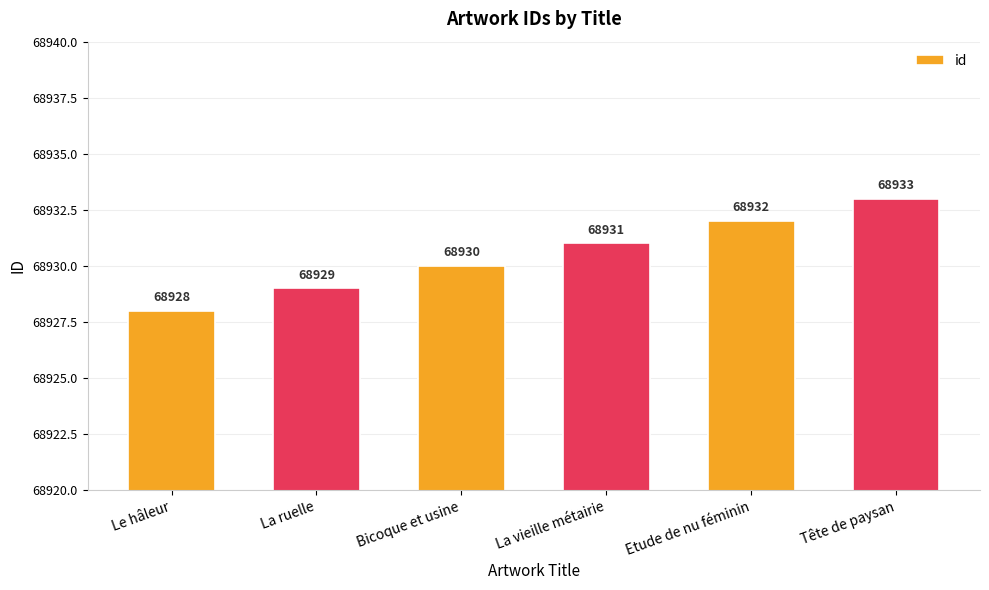

What is the change in value from La ruelle to La vieille métairie?

+2